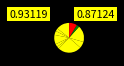

How many segments does this pie chart have?

11